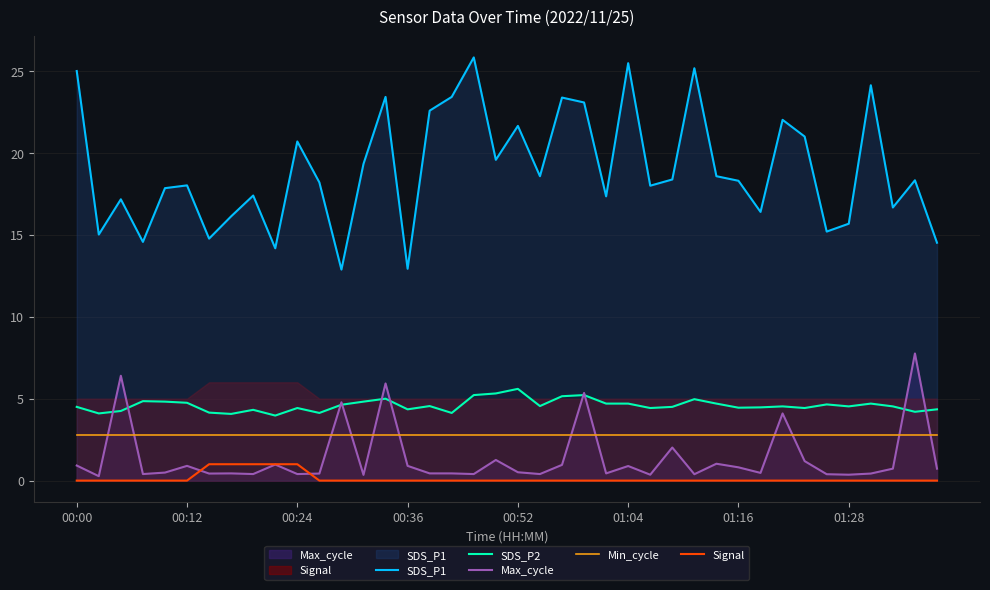

What is the difference between the second highest and minimum values in the Max_cycle series?

6.1